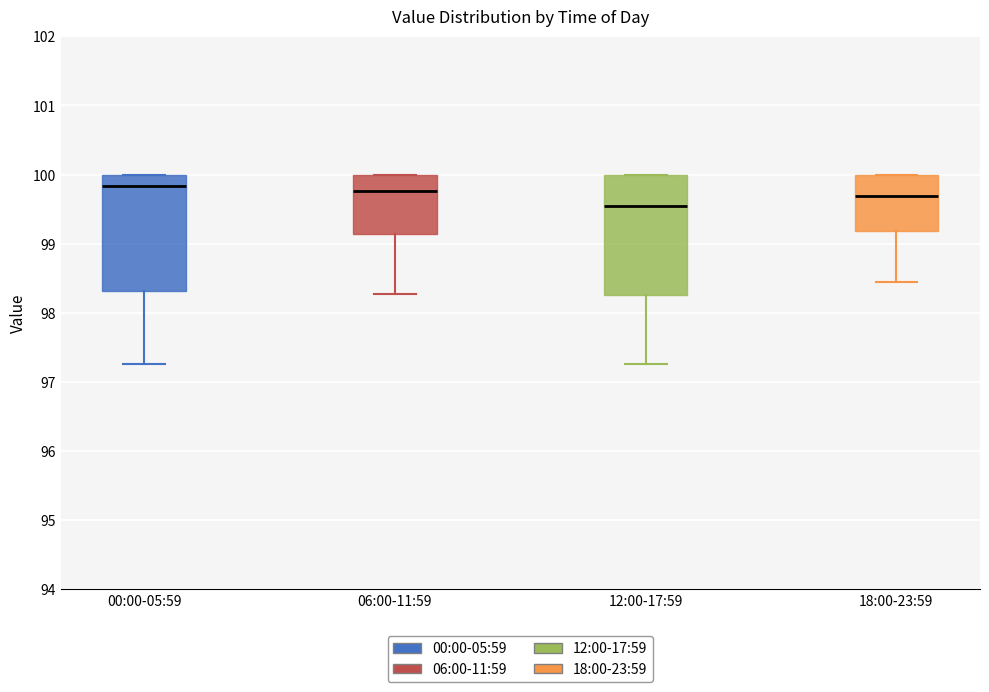

Reading left to right, transcribe this box plot: for each box, give where its median line is, the range the box spans, and where its two whiskers end, as read against the y-axis. The values are not printed on the chart, so give them approximately, as read against the axis.

00:00-05:59: median 99.8, box 98.3 to 100.0, whiskers 97.3 to 100.0
06:00-11:59: median 99.8, box 99.1 to 100.0, whiskers 98.3 to 100.0
12:00-17:59: median 99.5, box 98.3 to 100.0, whiskers 97.3 to 100.0
18:00-23:59: median 99.7, box 99.2 to 100.0, whiskers 98.5 to 100.0